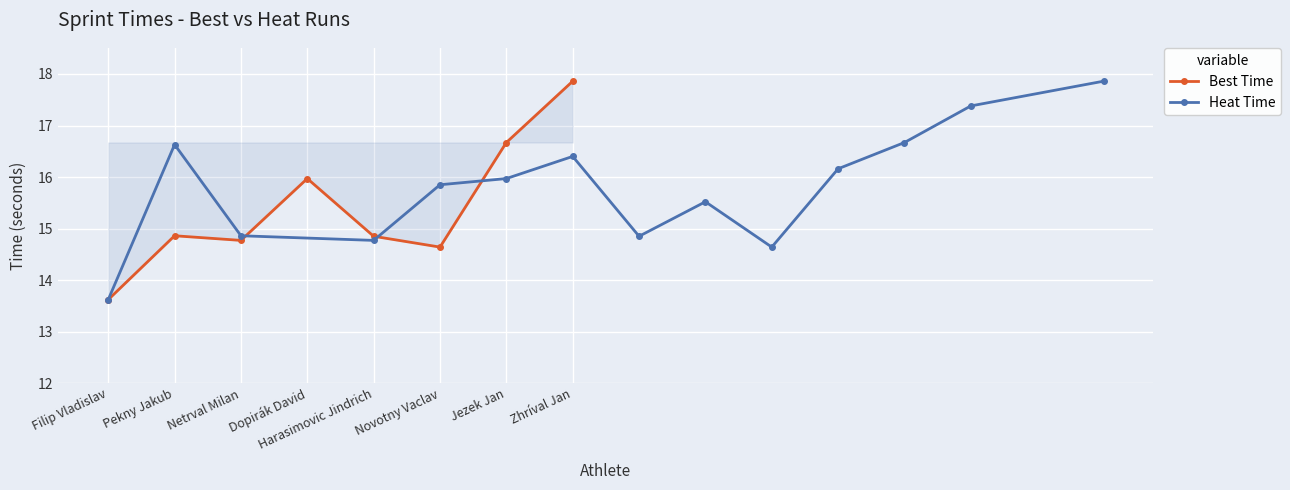

Between Harasimovic Jindrich and Netrval Milan, which is larger?

Harasimovic Jindrich